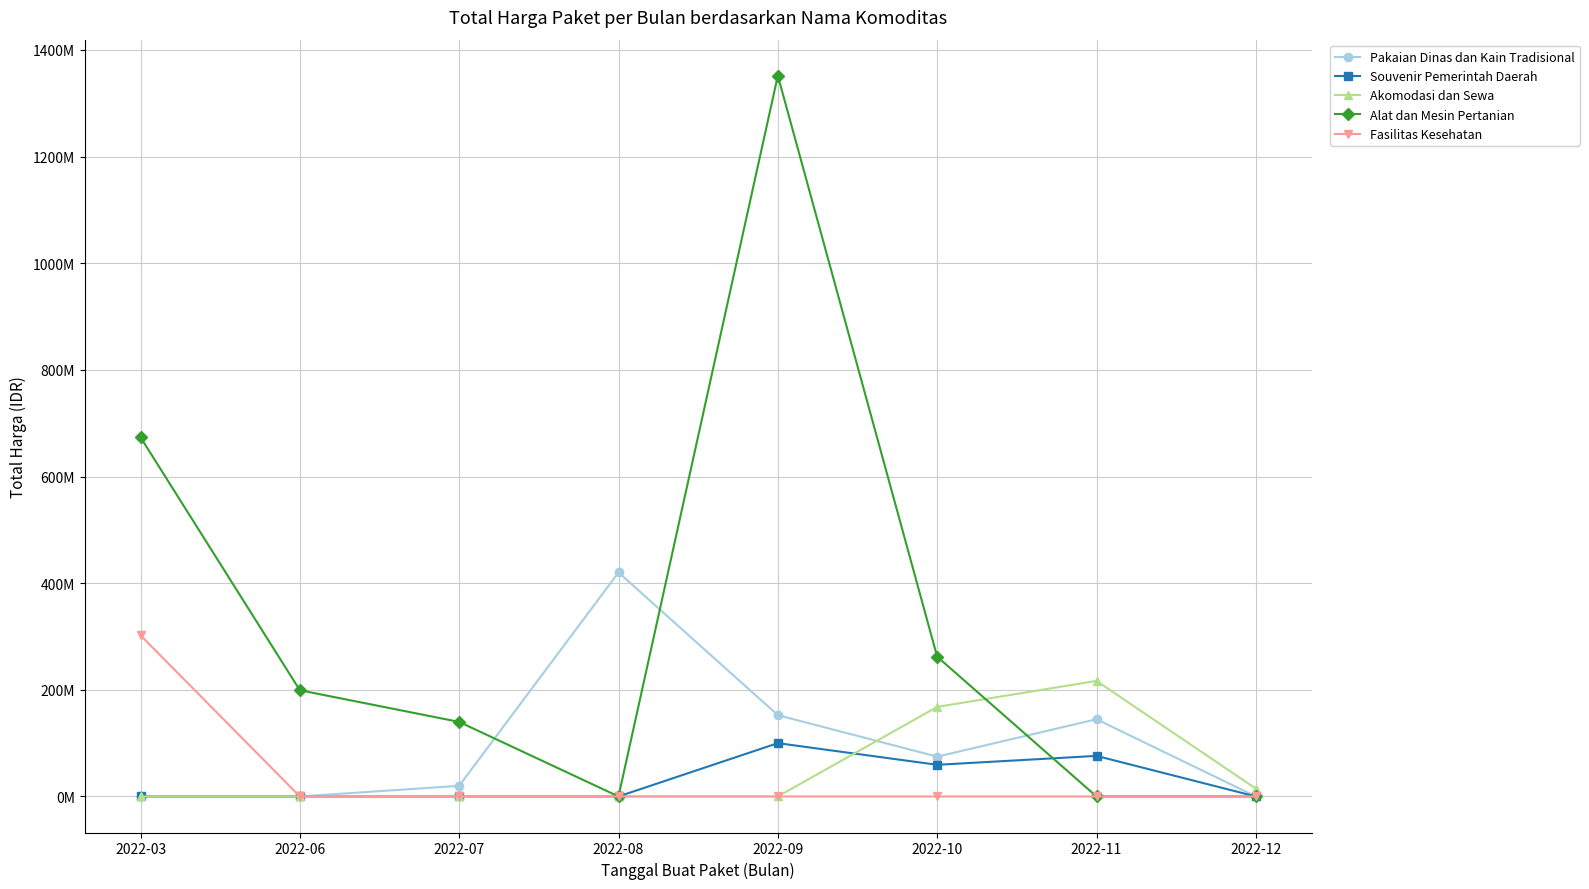

Which series has the largest total across all categories?

Alat dan Mesin Pertanian